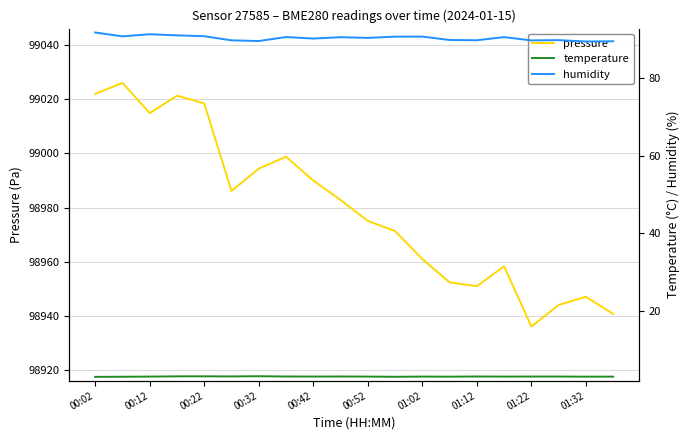

True or false: temperature and pressure cross at least once.

False